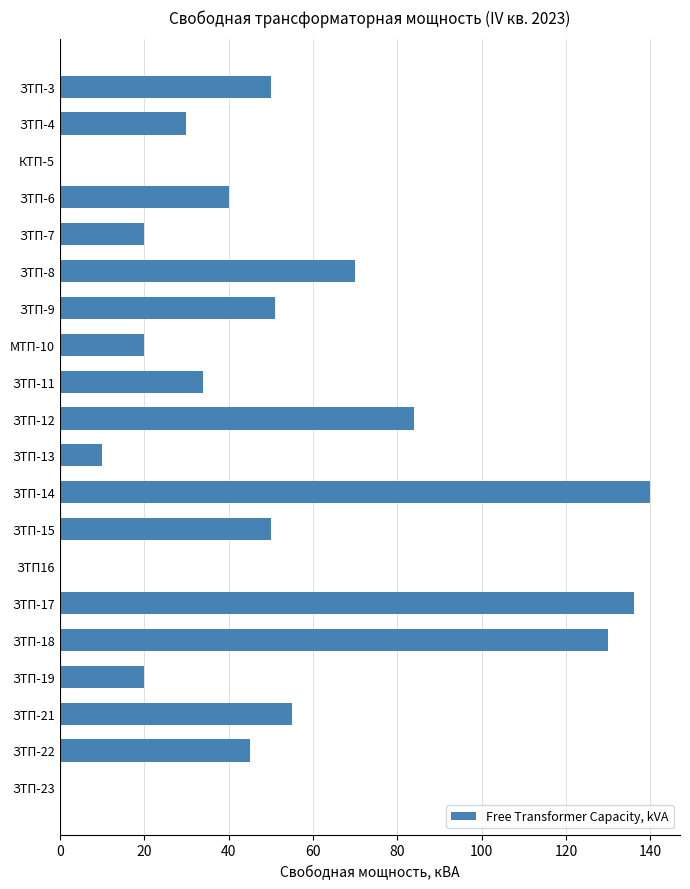

Is it true that the value at ЗТП-23 is 0?

True